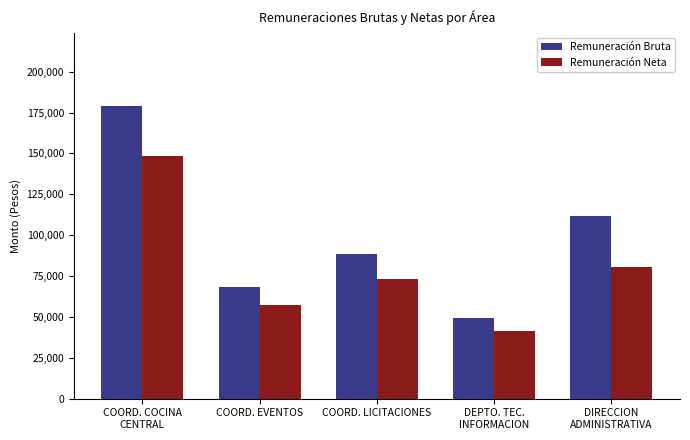

The Remuneración Neta series shows 113927.9 at DIRECCION
ADMINISTRATIVA. True or false?

False